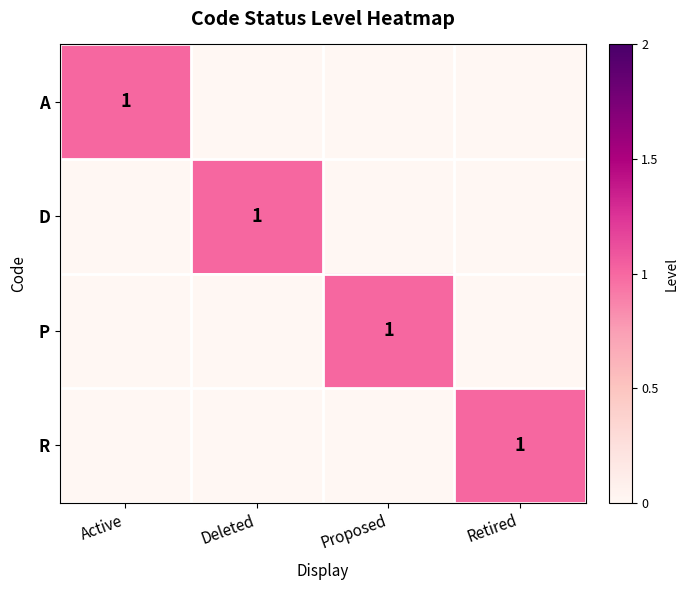

The value of P at Proposed is 2. True or false?

False